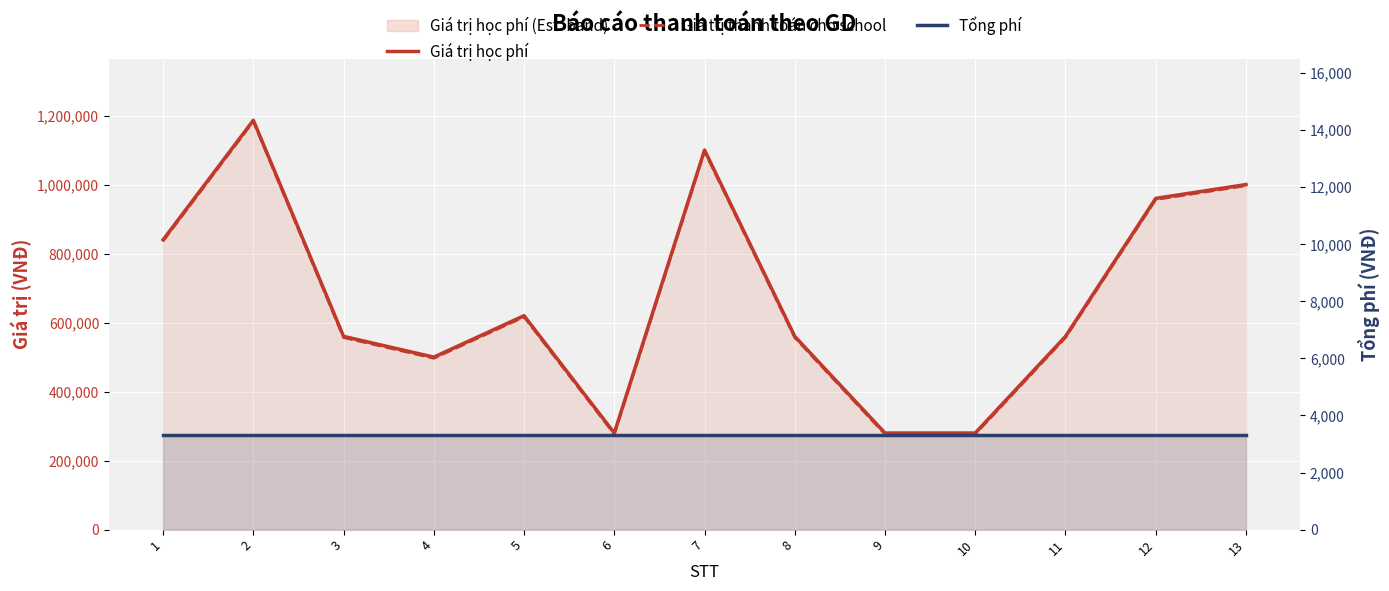

True or false: Giá trị học phí and Giá trị thanh toán cho school intersect in this chart.

False